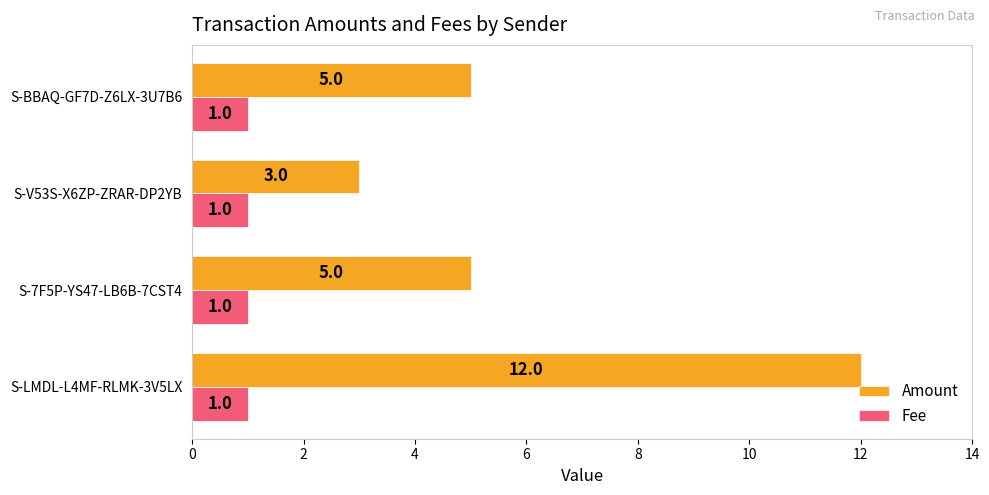

What is the average value of the Amount series?

6